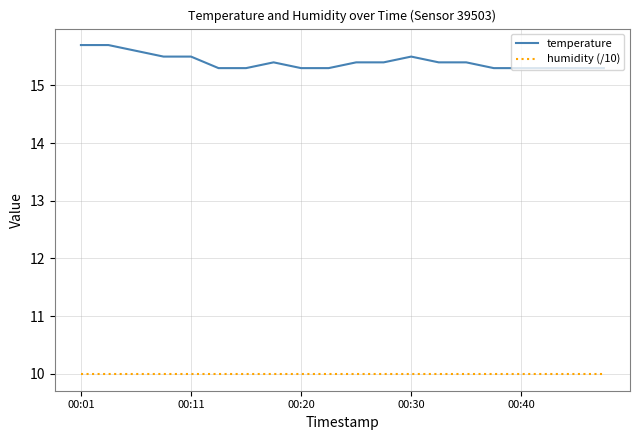

What is the lowest value of the temperature series?

15.3